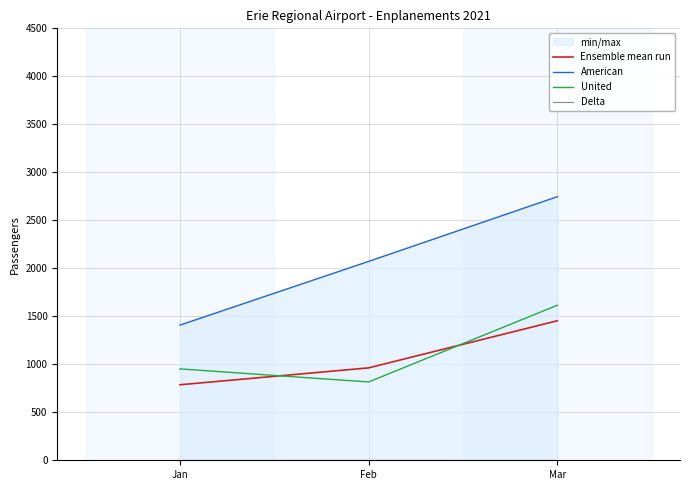

Reading left to right, list all the values displayed in this chart.

Ensemble mean run: Jan=786.7	Feb=962.7	Mar=1453.7
American: Jan=1408.0	Feb=2072.0	Mar=2746.0
United: Jan=952.0	Feb=816.0	Mar=1615.0
Delta: Jan=0.0	Feb=0.0	Mar=0.0